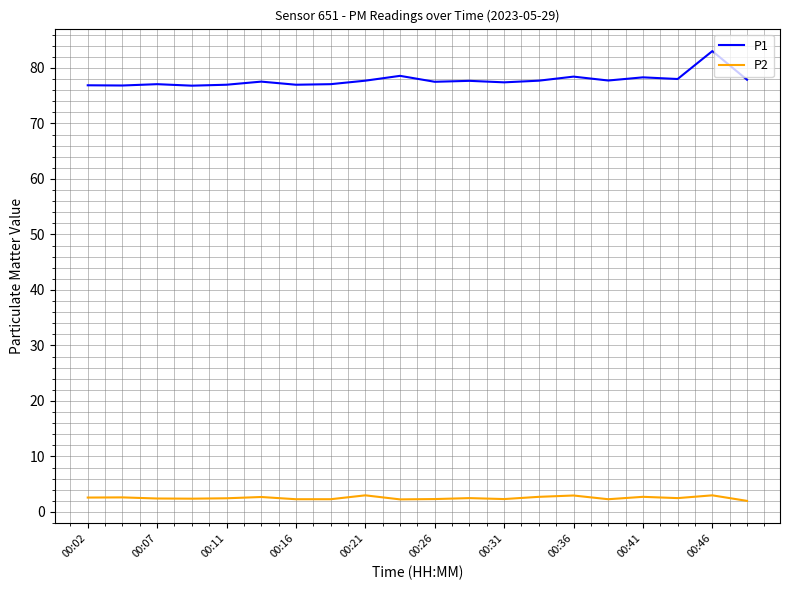

Which series has the largest total across all categories?

P1